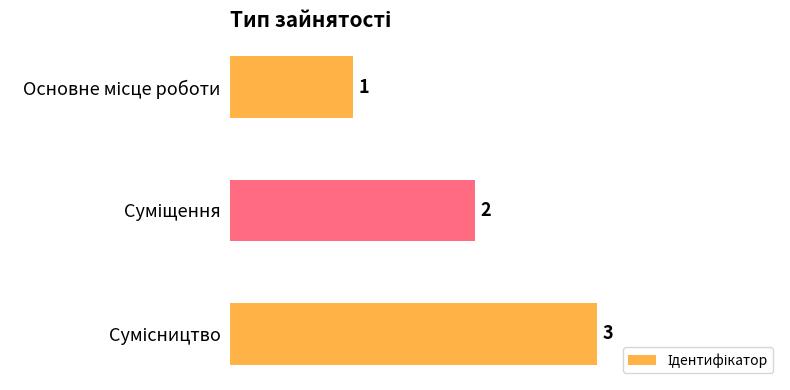

Count the values in the range 1 to 3.

3